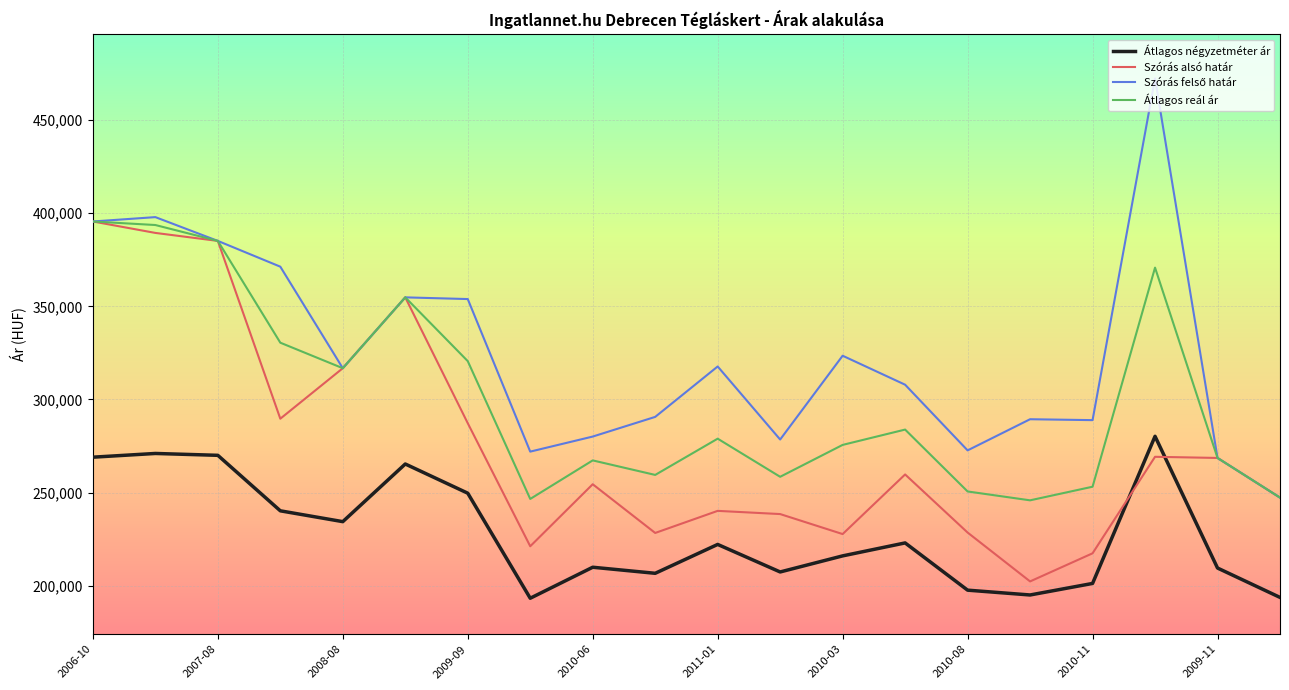

True or false: Átlagos reál ár and Átlagos négyzetméter ár intersect in this chart.

False